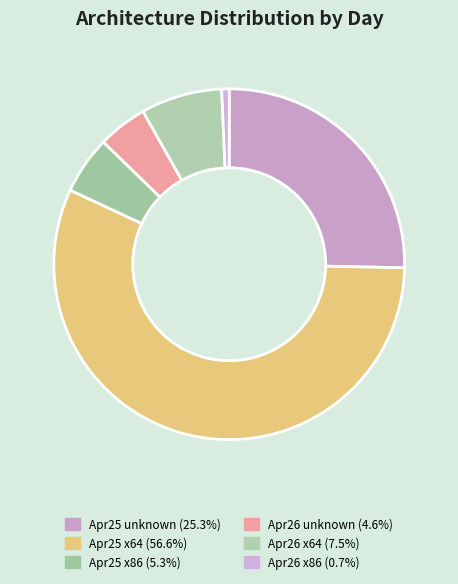

How many segments does this pie chart have?

6